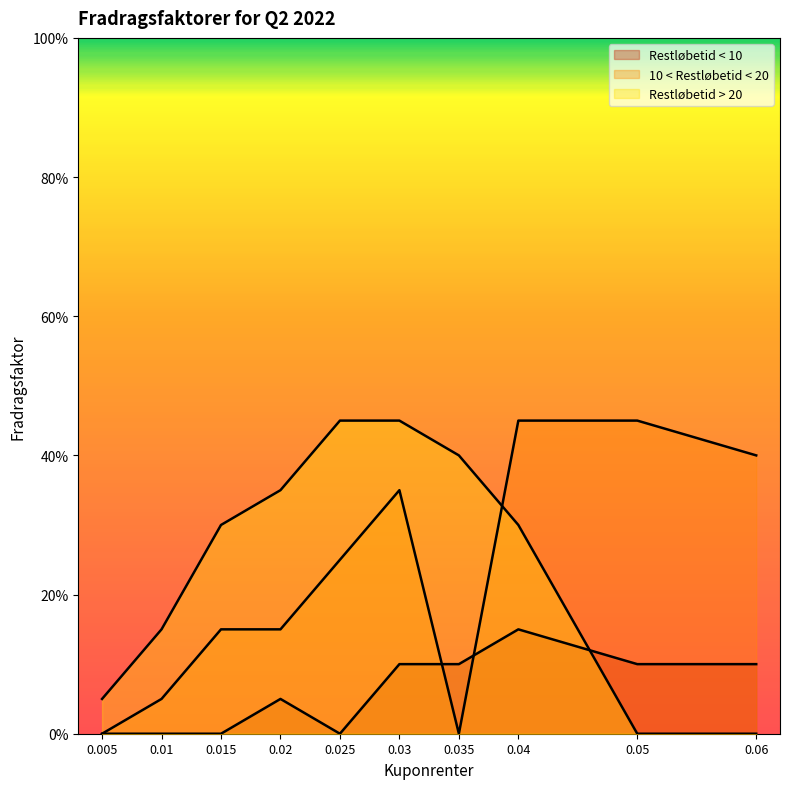

What is the average value of the 10 < Restløbetid < 20 series?

0.2